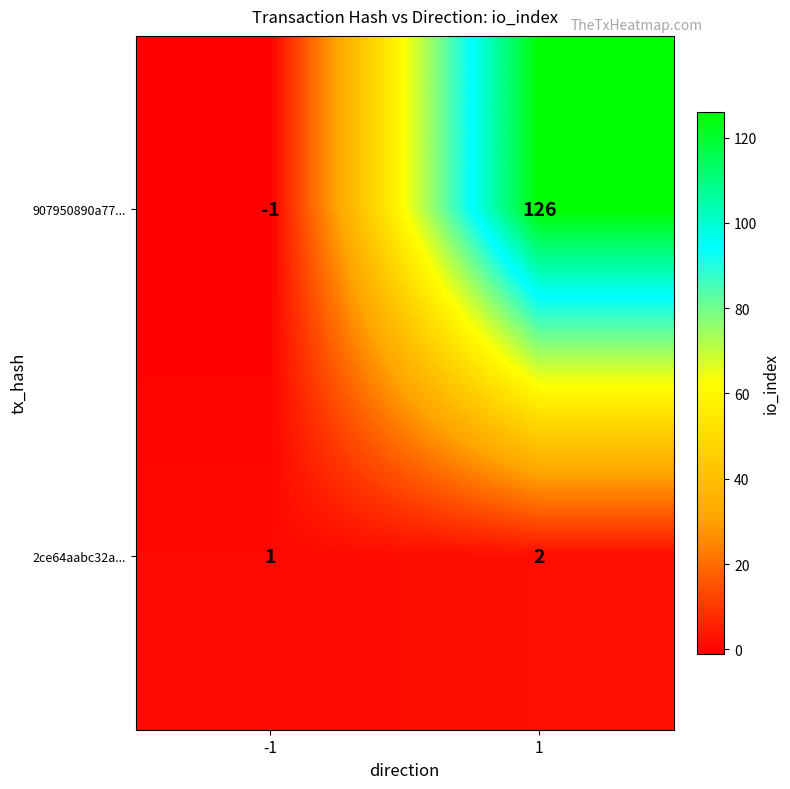

The 2ce64aabc32a... series shows 2 at 1. True or false?

True